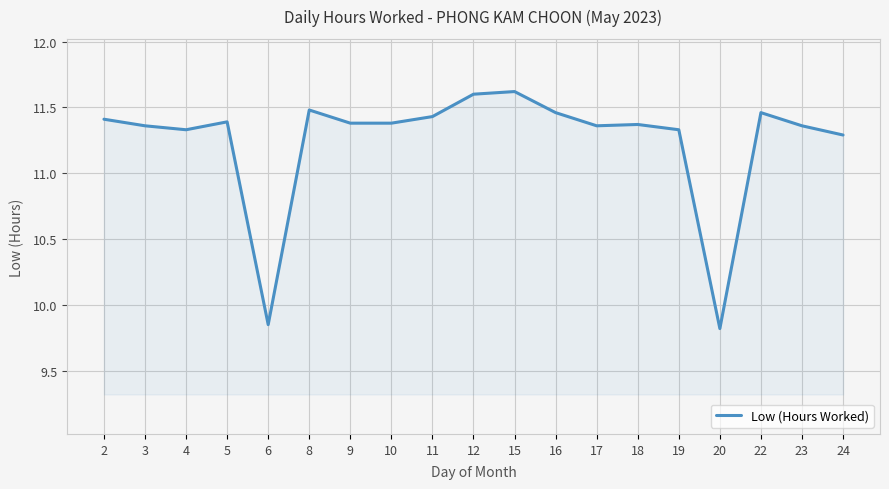

What is the difference between the maximum and minimum values?

1.8